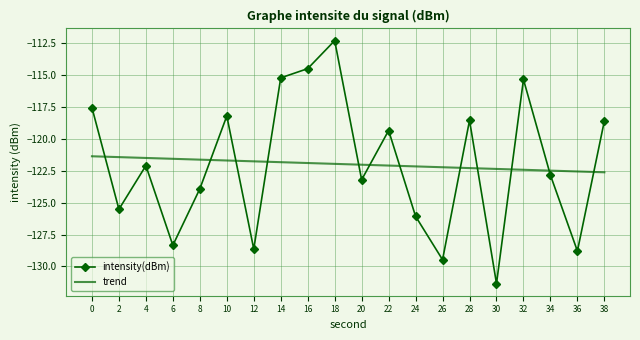

After their last crossing, which series has the higher values: trend or intensity(dBm)?

intensity(dBm)